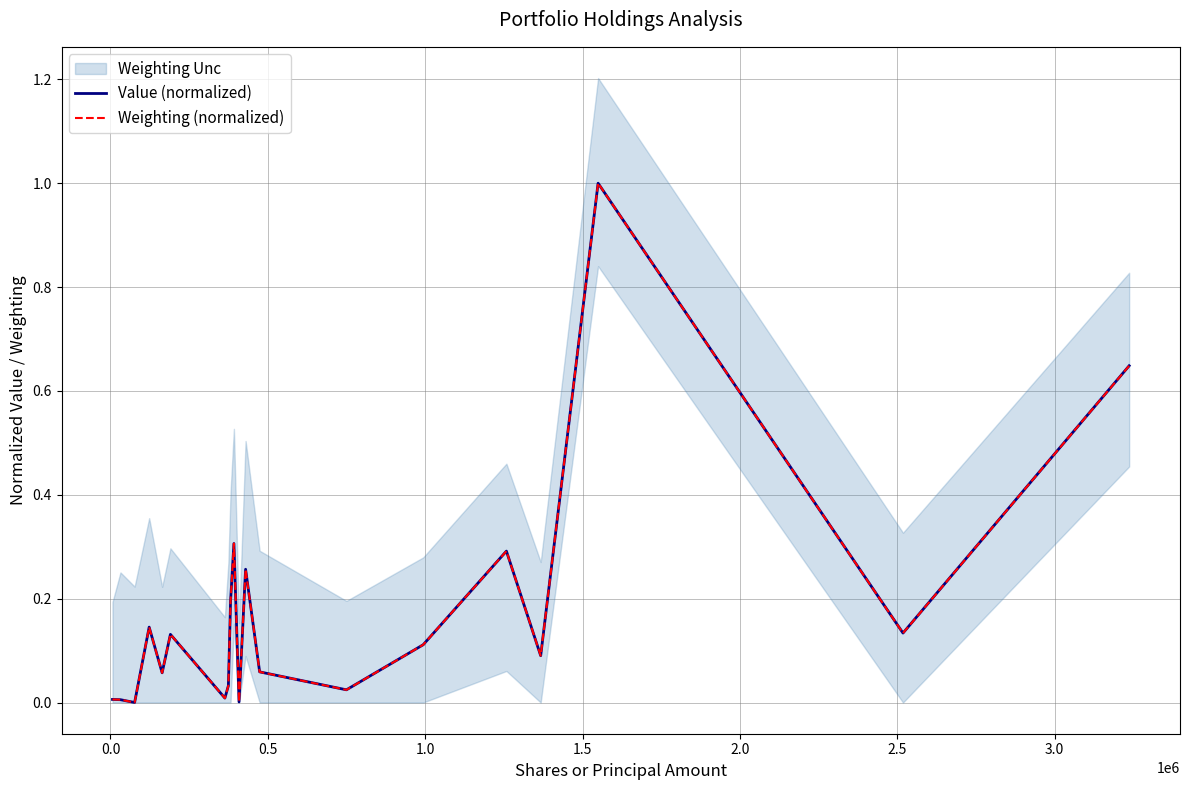

How many lines are shown in the chart?

2